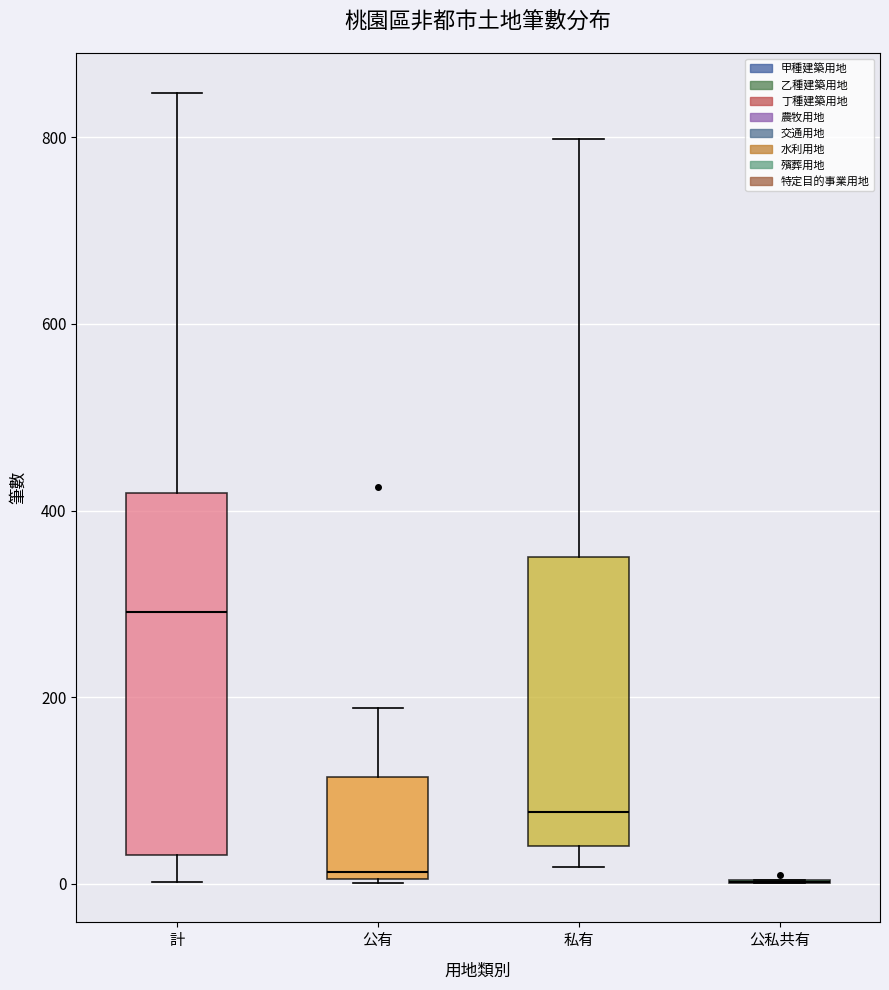

Reading left to right, read every box against the y-axis: the position of its median line, the range the box covers, and the ends of its whiskers. The values are not printed on the chart, so give them approximately, as read against the axis.

計: median 300, box 40 to 420, whiskers 0 to 840
公有: median 20, box 0 to 120, whiskers 0 to 180
私有: median 80, box 40 to 360, whiskers 20 to 800
公私共有: box collapsed to a line at 0, whiskers 0 to 0